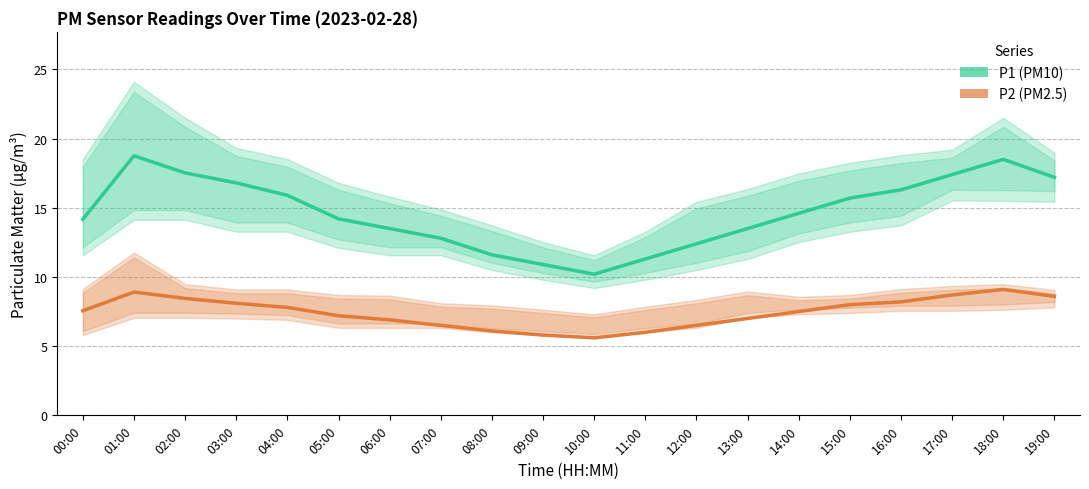

What is the difference between the maximum and minimum values in the P2 (PM2.5) series?

3.5